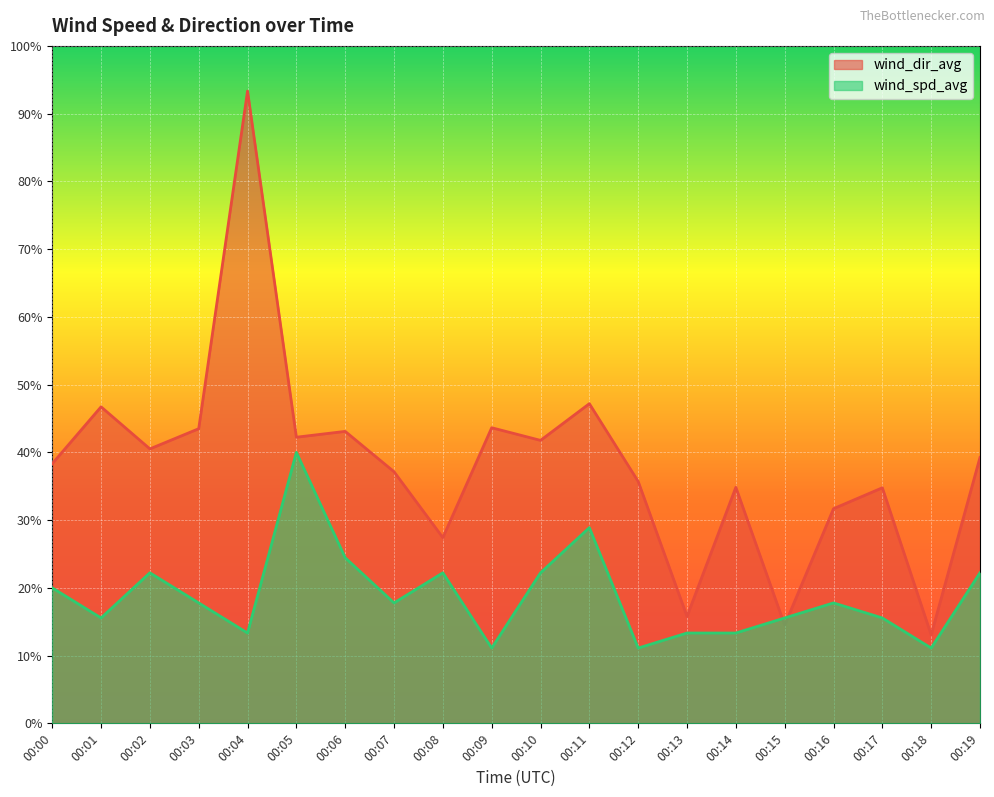

List the series in order of their peak value, highest first.

wind_dir_avg, wind_spd_avg